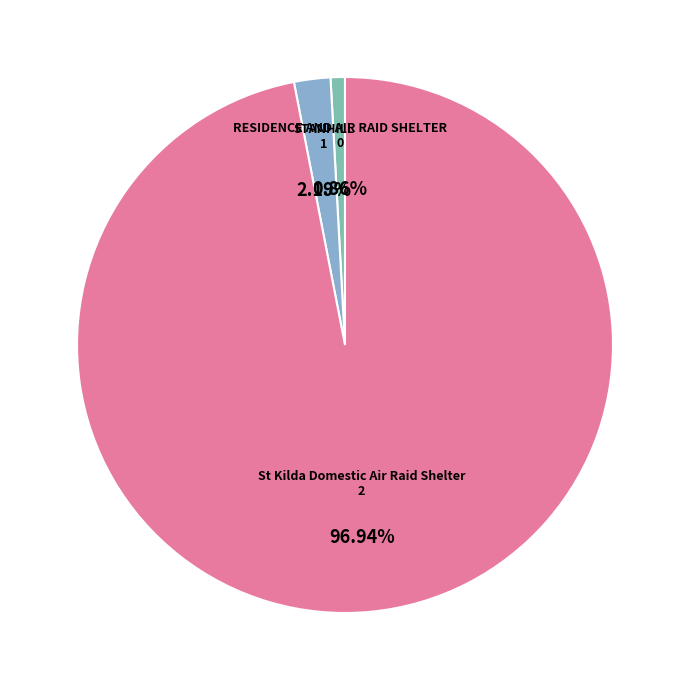

To the nearest percent, what percentage of the pie is RESIDENCE AND AIR RAID SHELTER?

1%